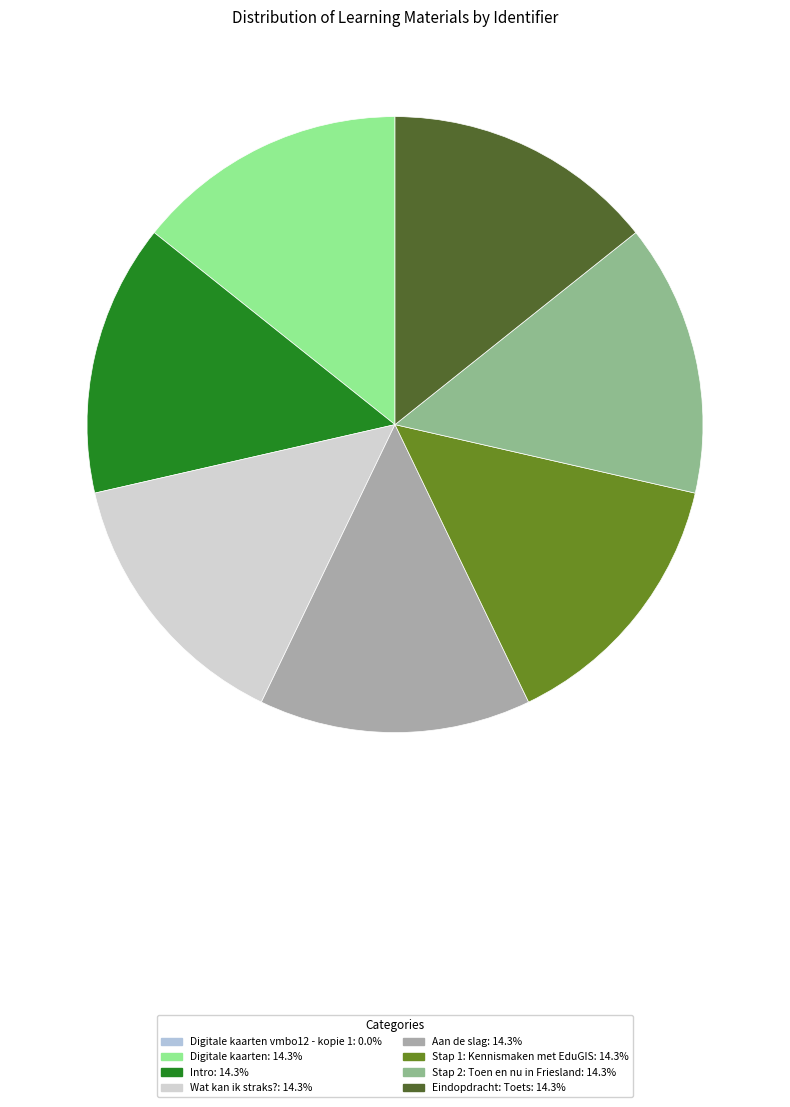

What is the smallest slice in the pie chart?

Digitale kaarten vmbo12 - kopie 1